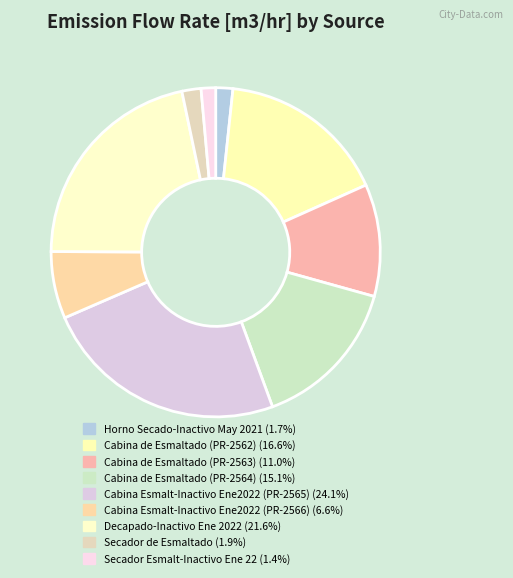

Is it true that Secador Esmalt-Inactivo Ene 22 is 13% of the pie?

False